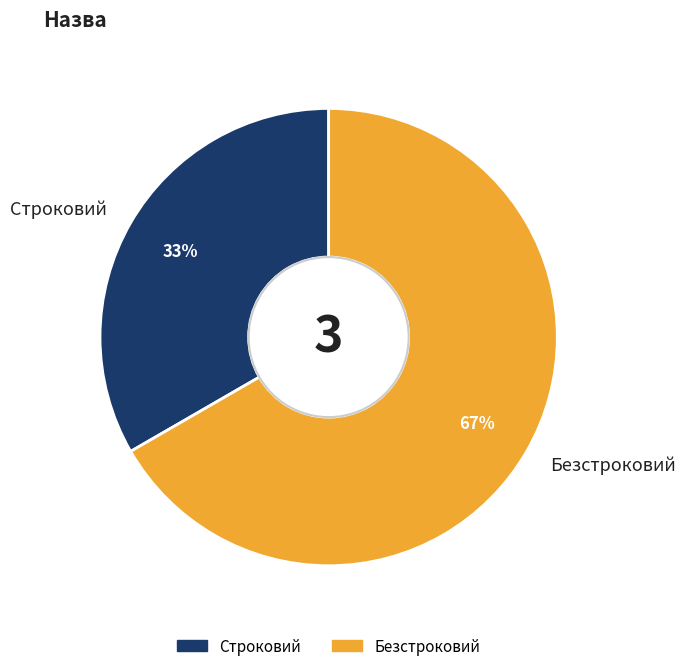

Is it true that Безстроковий is 55% of the pie?

False